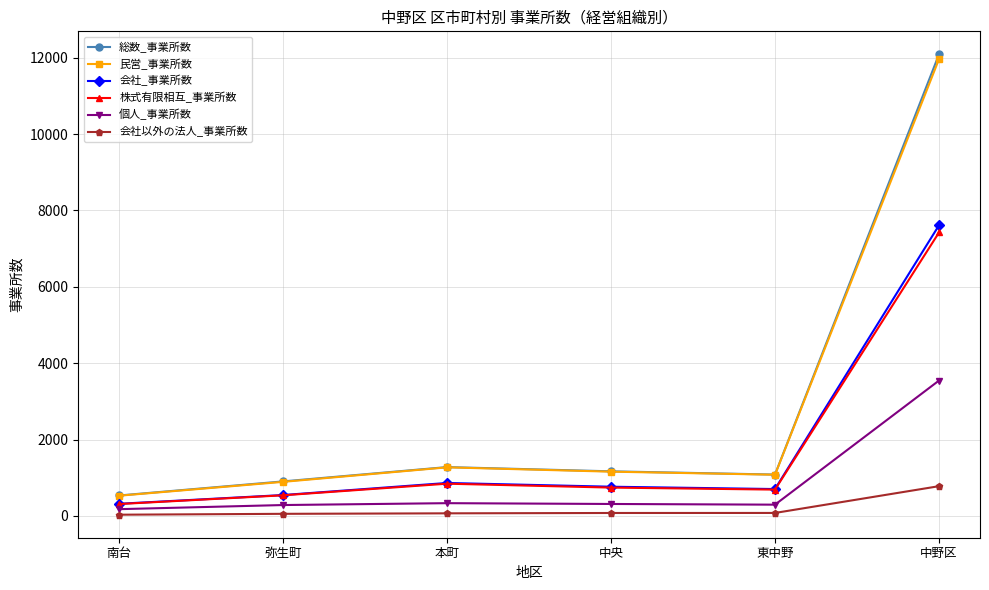

List the series in order of their peak value, highest first.

総数_事業所数, 民営_事業所数, 会社_事業所数, 株式有限相互_事業所数, 個人_事業所数, 会社以外の法人_事業所数